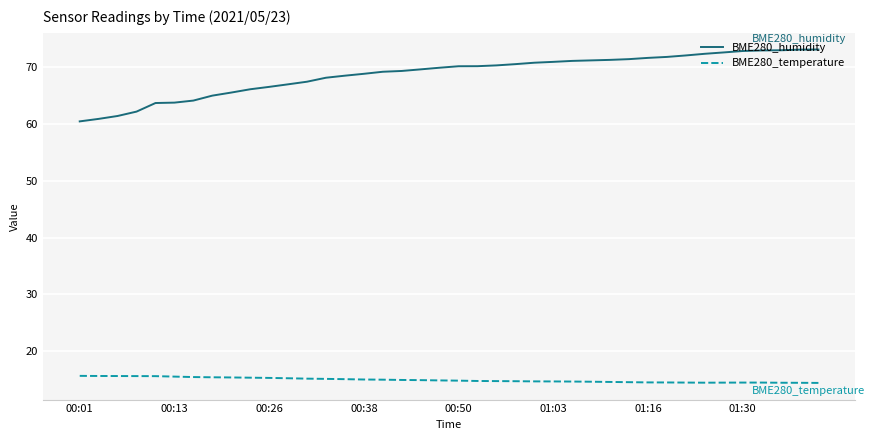

Which series has the largest total across all categories?

BME280_humidity